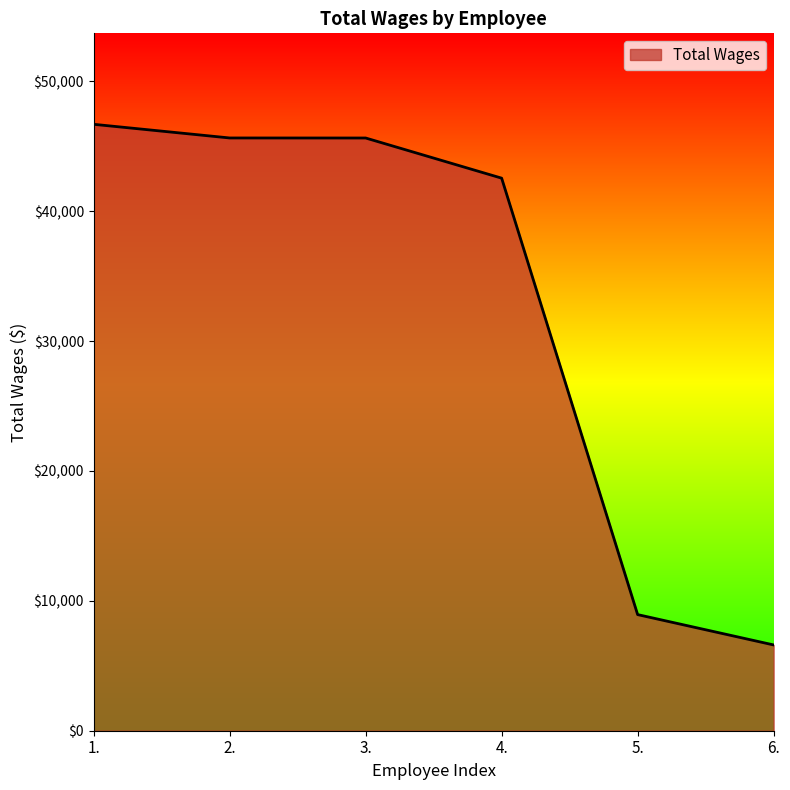

What is the greatest value displayed?

46698